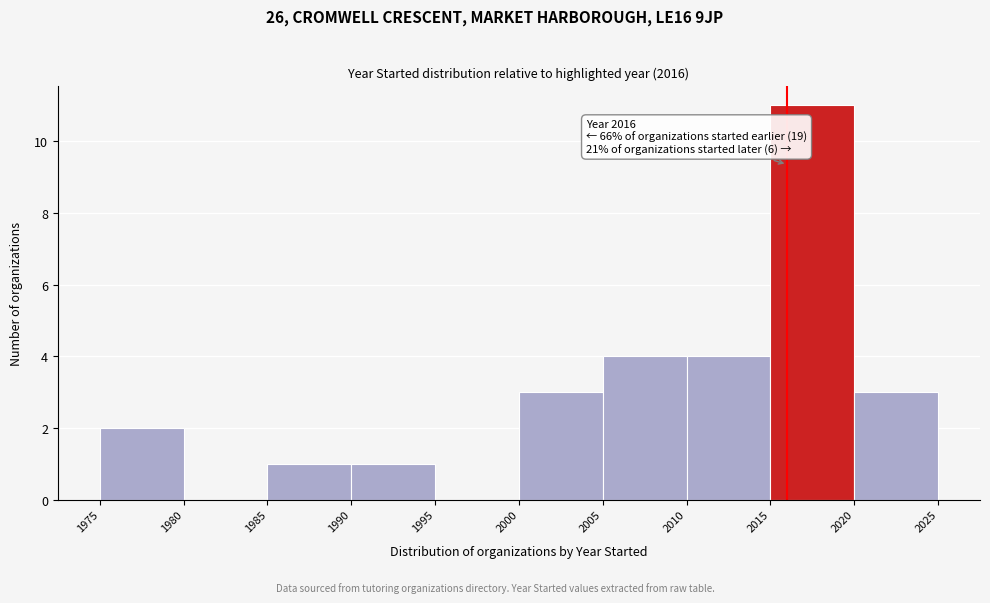

Which range on the x-axis has the tallest bar?

2015 to 2020